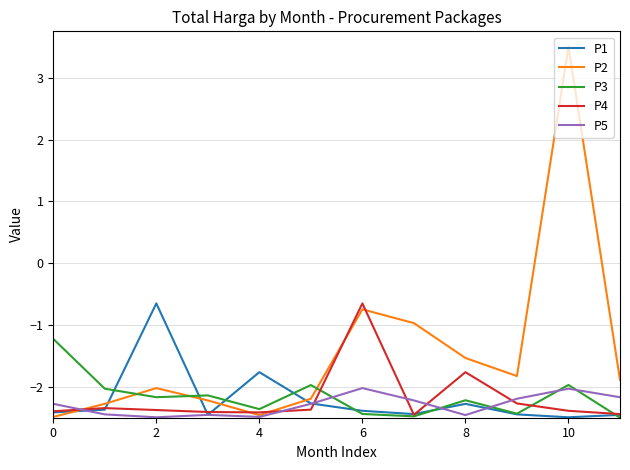

Does the chart display data point markers on the line(s)?

No